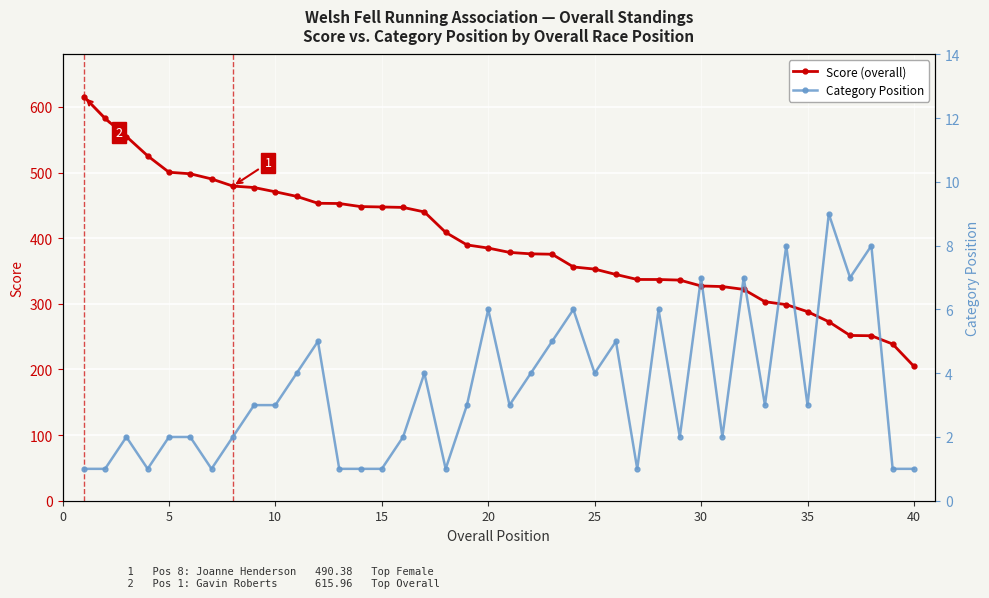

What is the highest value of the Score (overall) series?

616.0